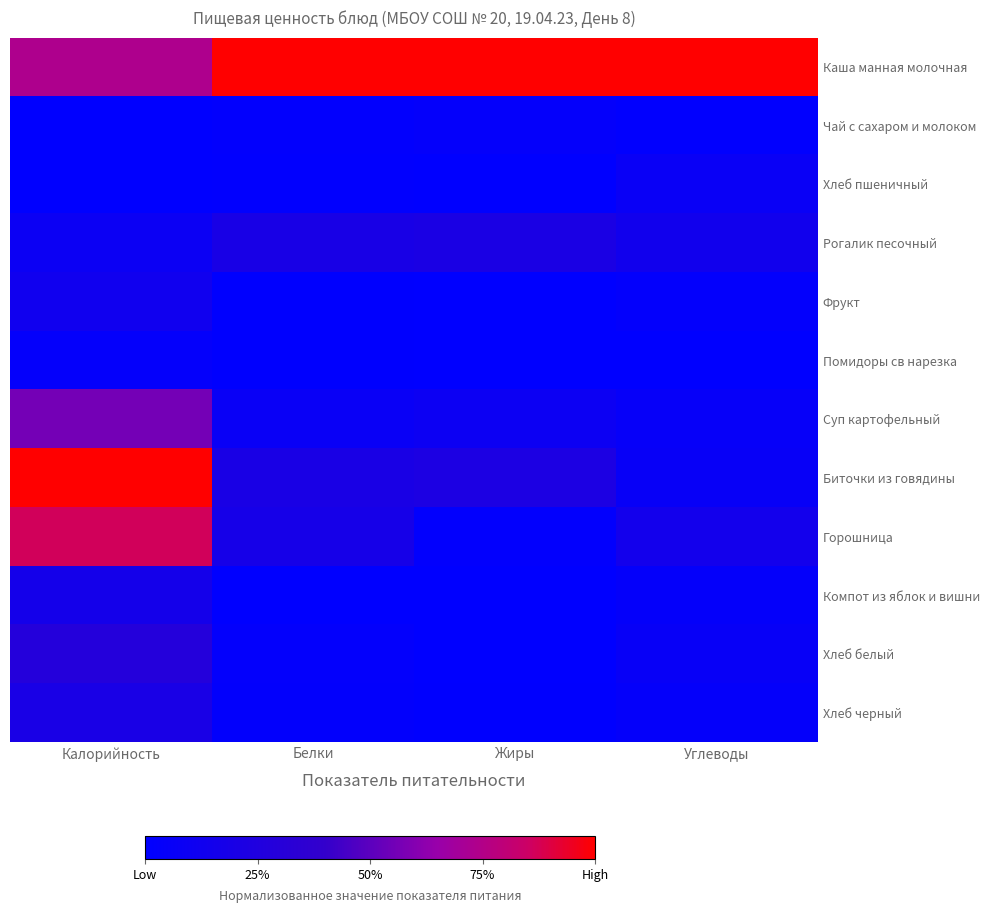

At Калорийность, list the series in order from smallest to largest.

Чай с сахаром и молоком, Хлеб пшеничный, Помидоры св нарезка, Рогалик песочный, Фрукт, Компот из яблок и вишни, Хлеб черный, Хлеб белый, Суп картофельный, Каша манная молочная, Горошница, Биточки из говядины